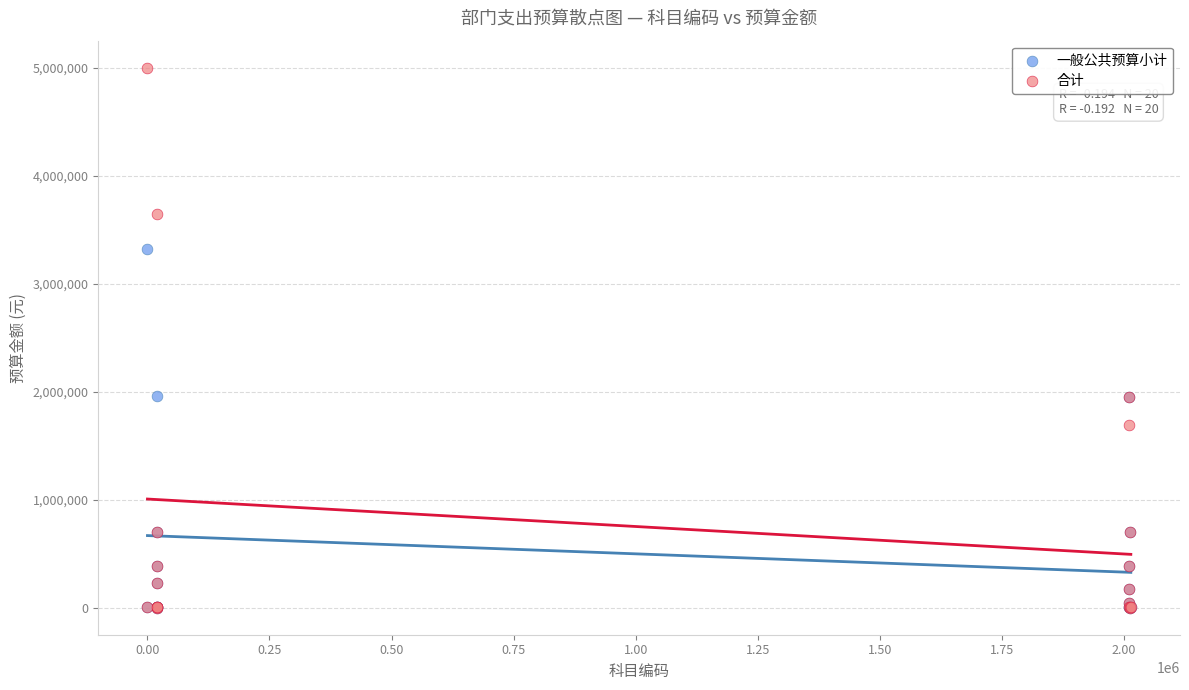

What are all the series names shown in the legend?

一般公共预算小计, 合计